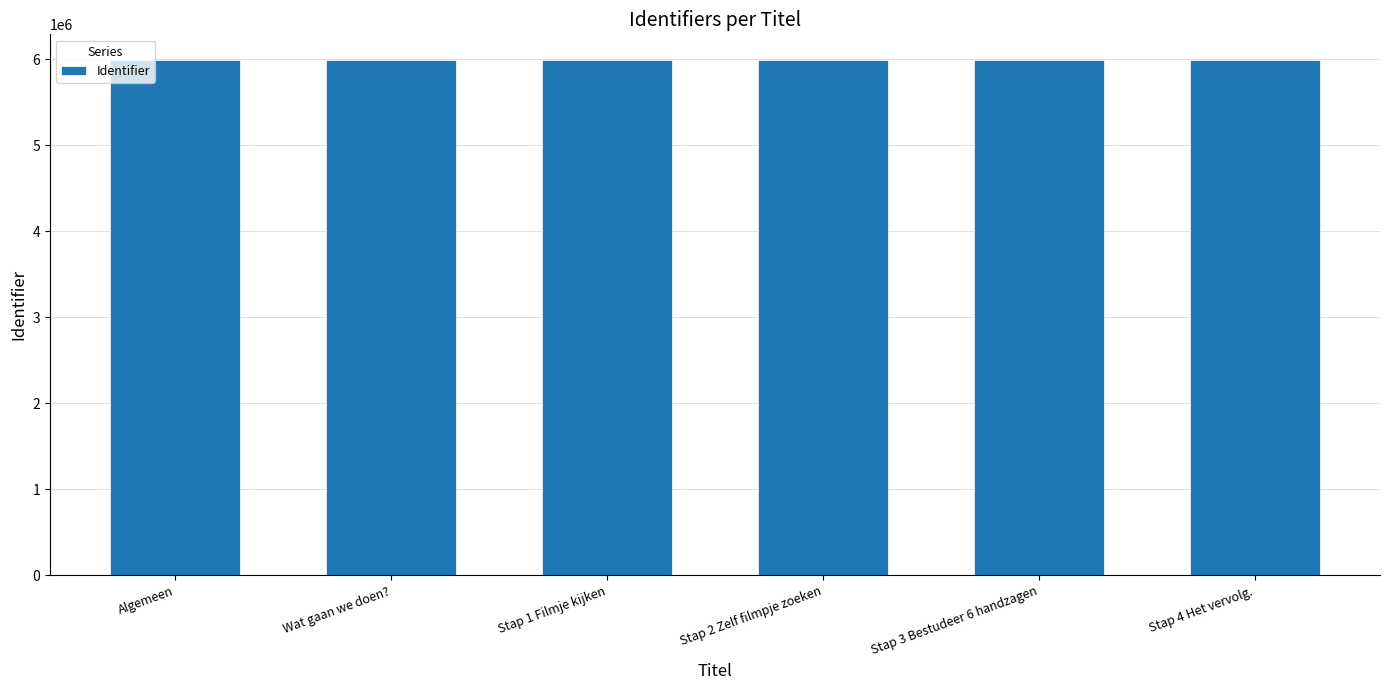

The value at Wat gaan we doen? is 2523689. True or false?

False